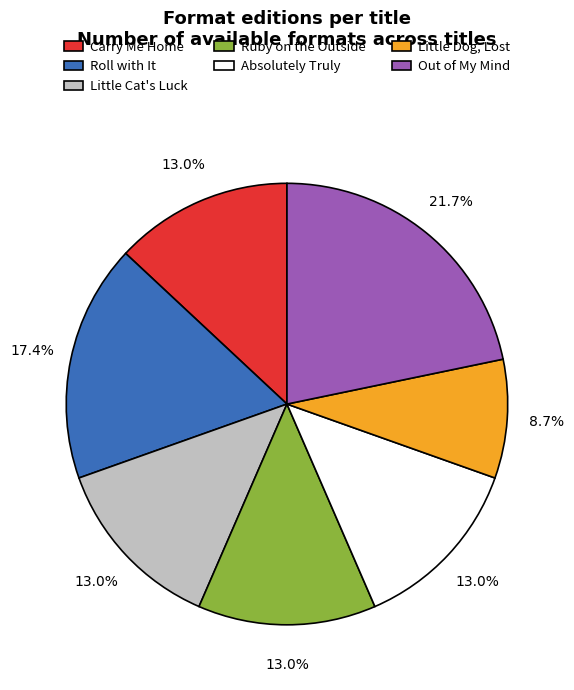

To the nearest percent, what percentage of the pie is Roll with It?

17%